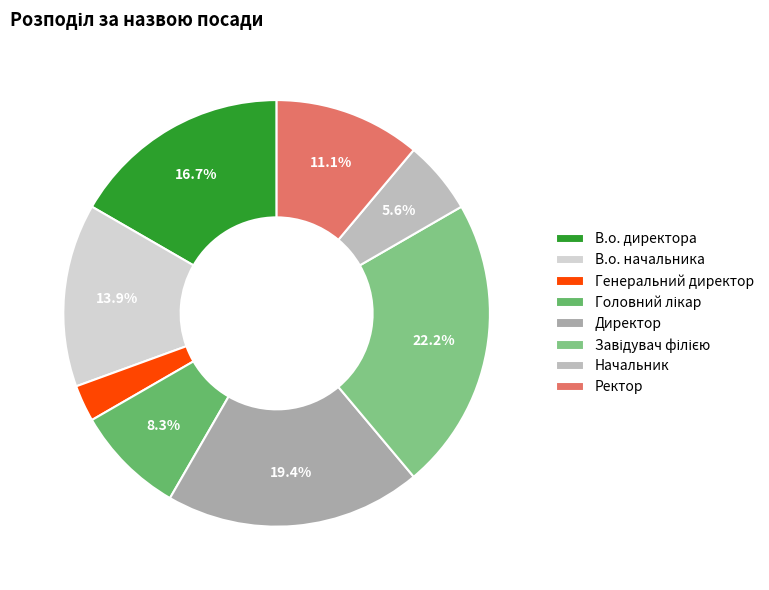

Do Головний лікар and В.о. начальника together represent more than half of the pie?

No